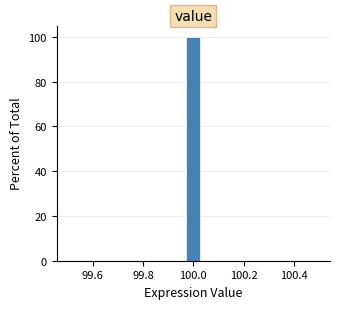

Around what value on the x-axis is the tallest bar? Give the approximate position of its centre, as read against the axis.

100.00